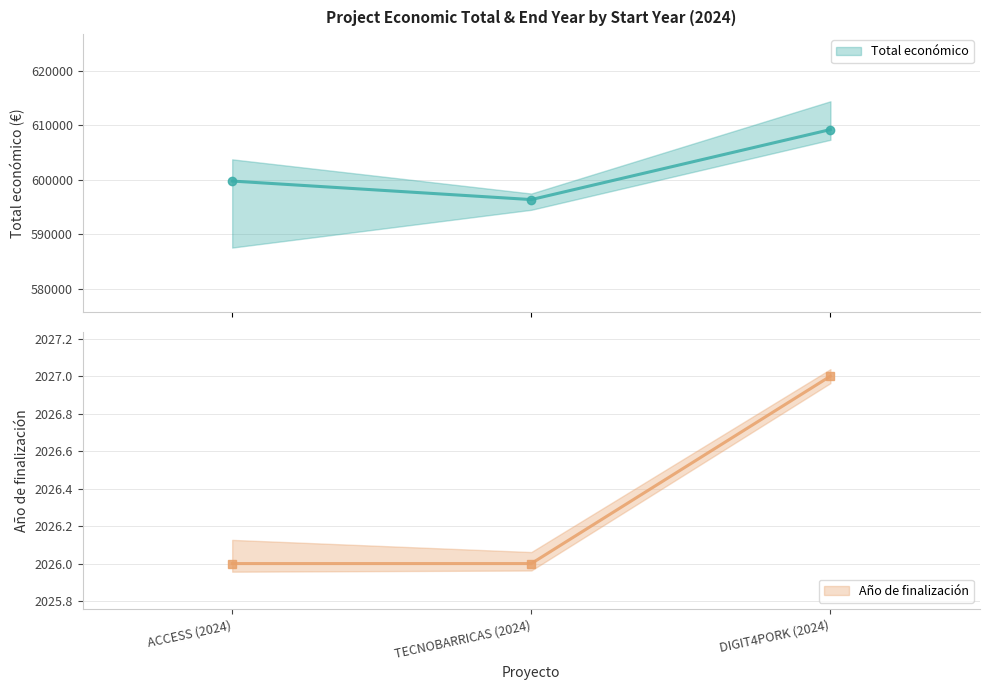

What are all the series names shown in the legend?

Total económico, Año de finalización